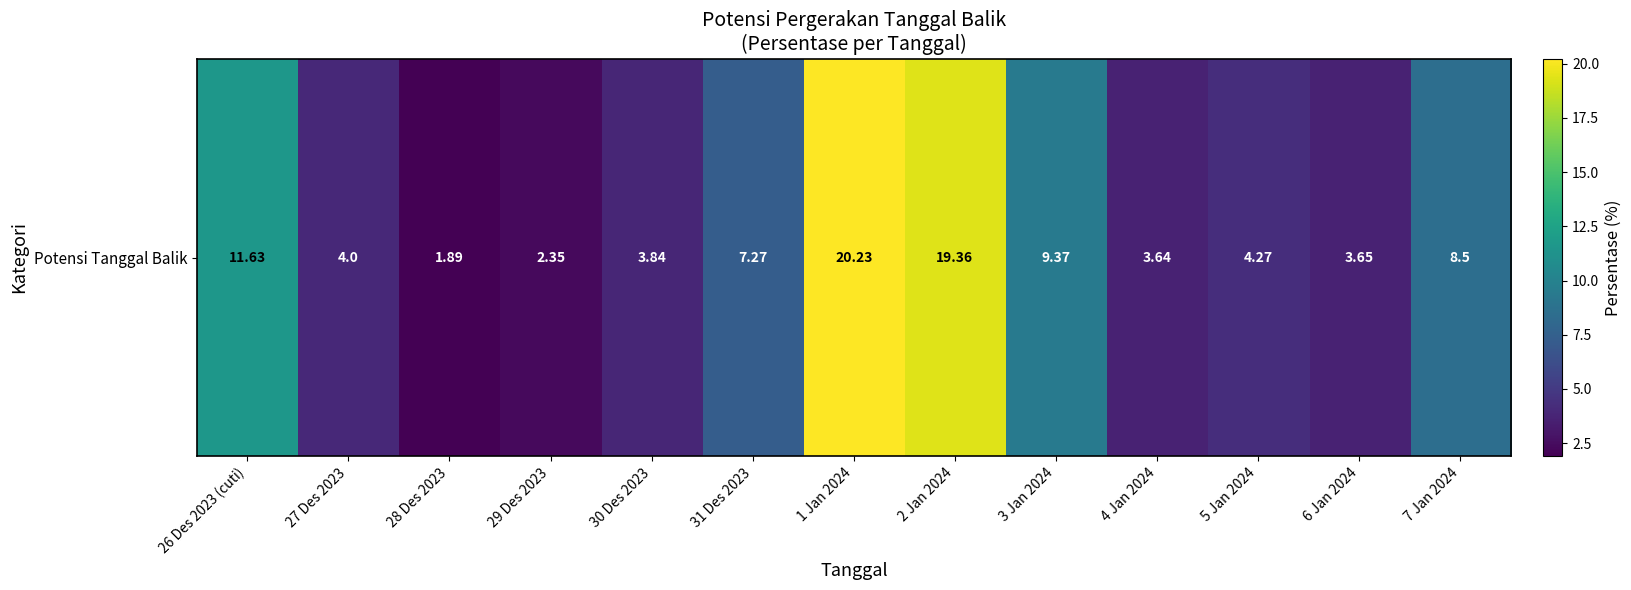

Is it true that the value at 29 Des 2023 is 3.8?

False